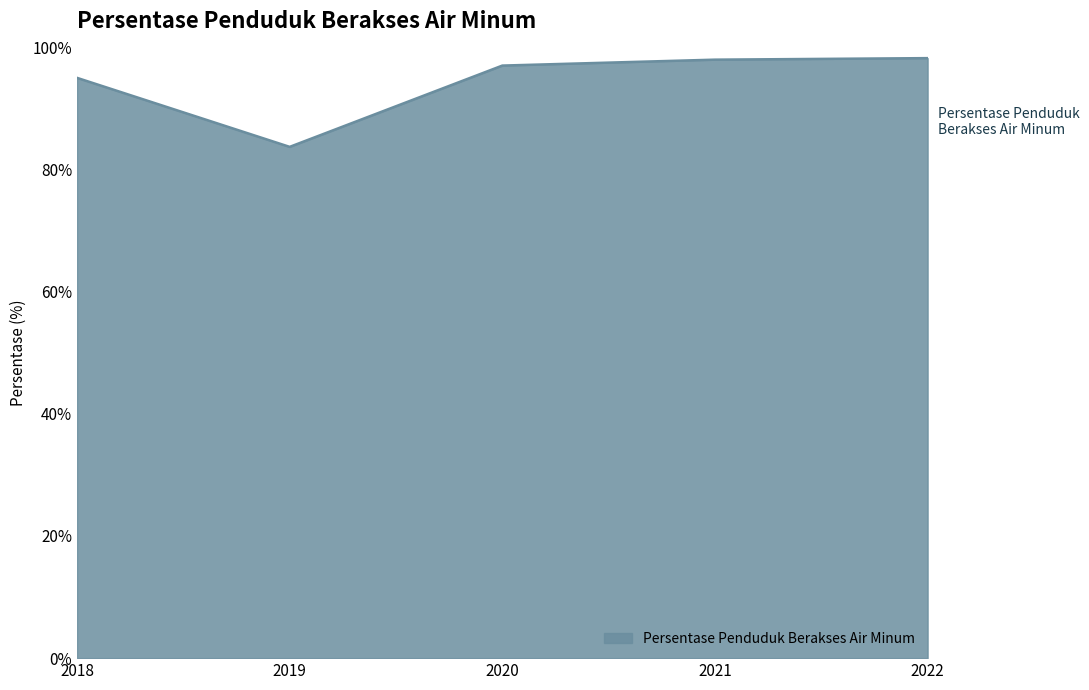

The value at 2022 is 98.2. True or false?

True